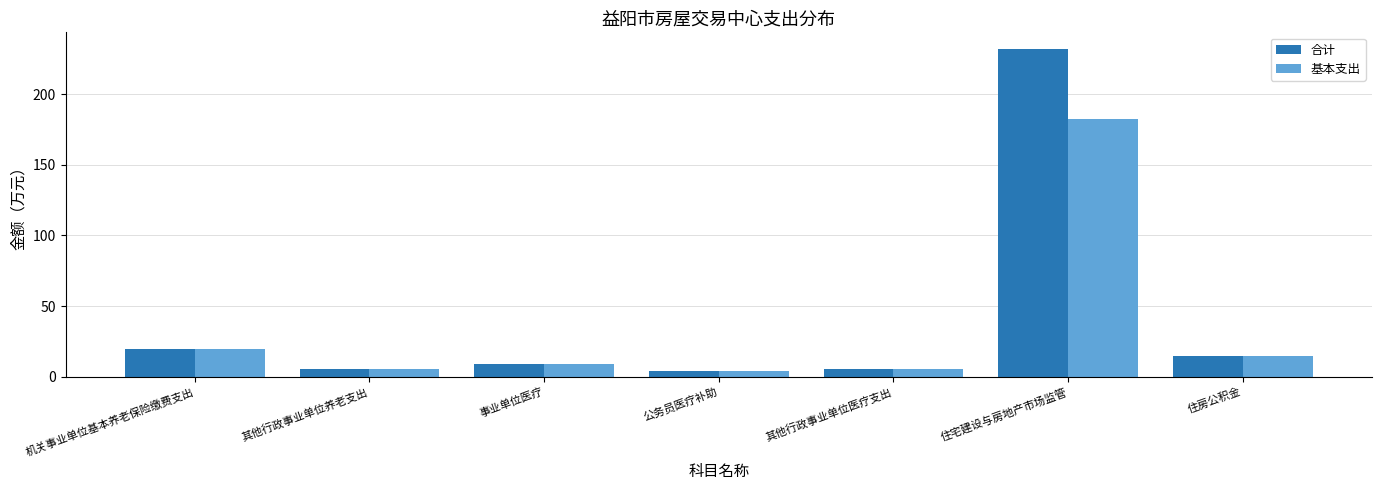

At which category does the chart reach its peak across all series?

住宅建设与房地产市场监管